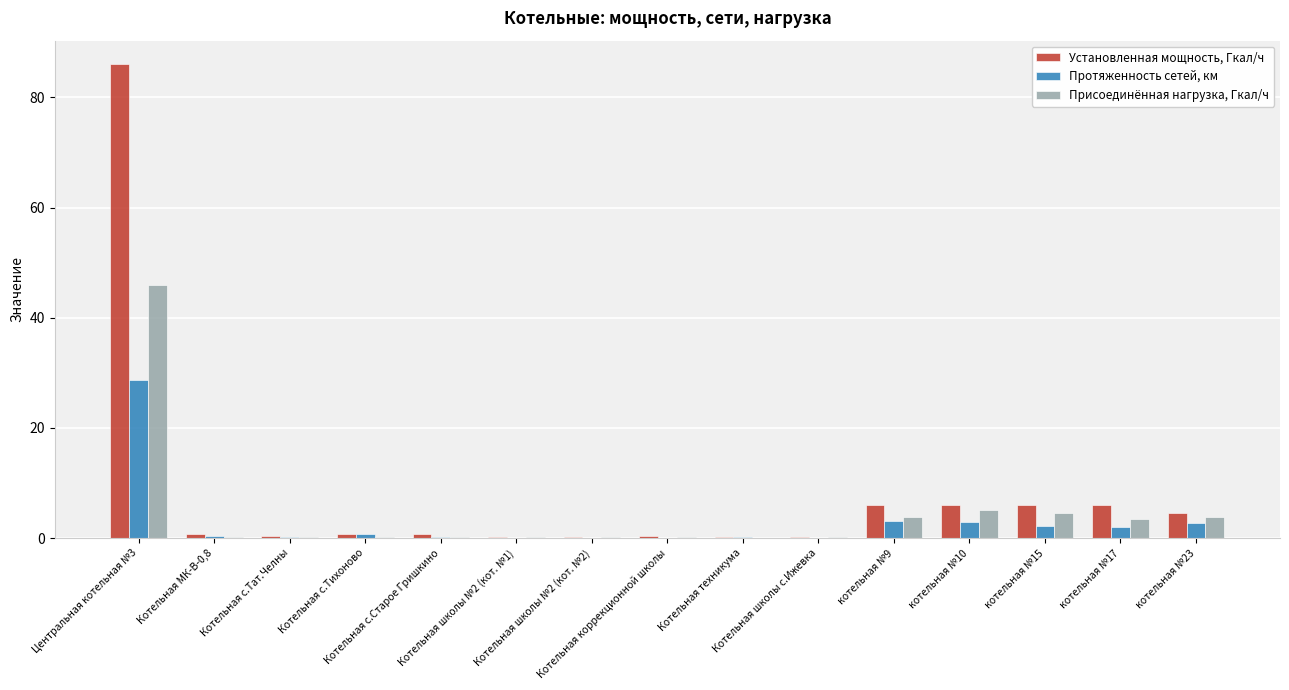

What is the total value across all series at котельная №23?

11.1